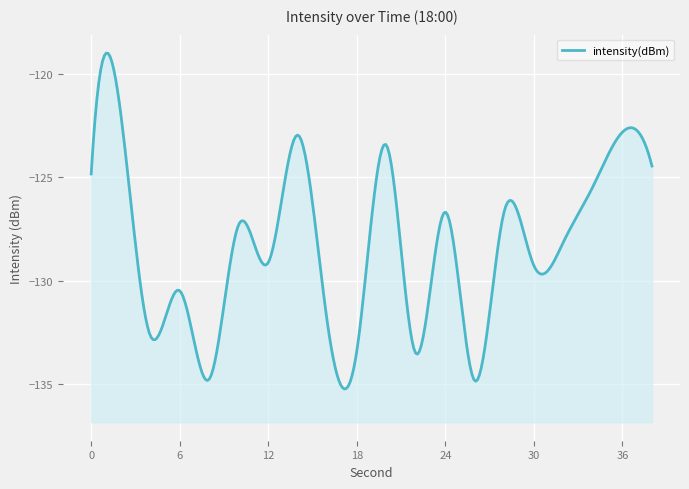

Does the chart display data point markers on the line(s)?

No